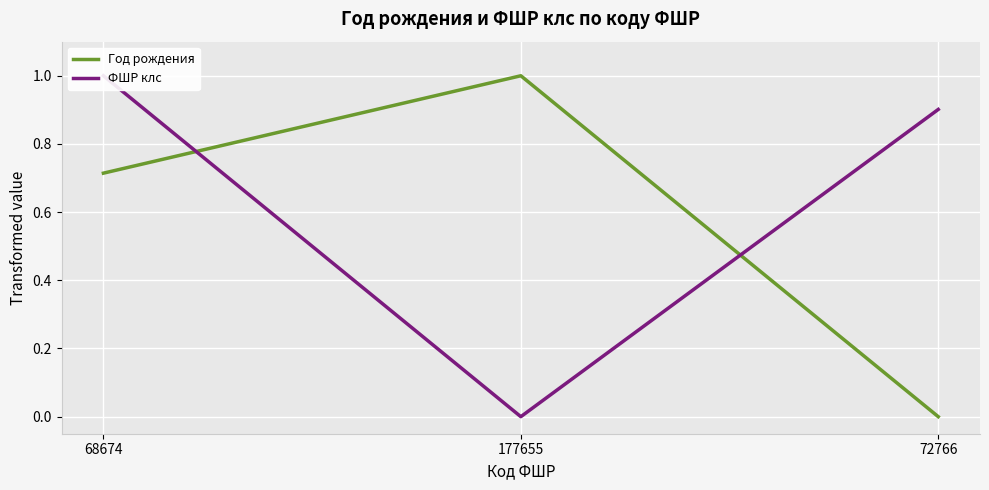

What is the label of the 2nd point from the left?

177655